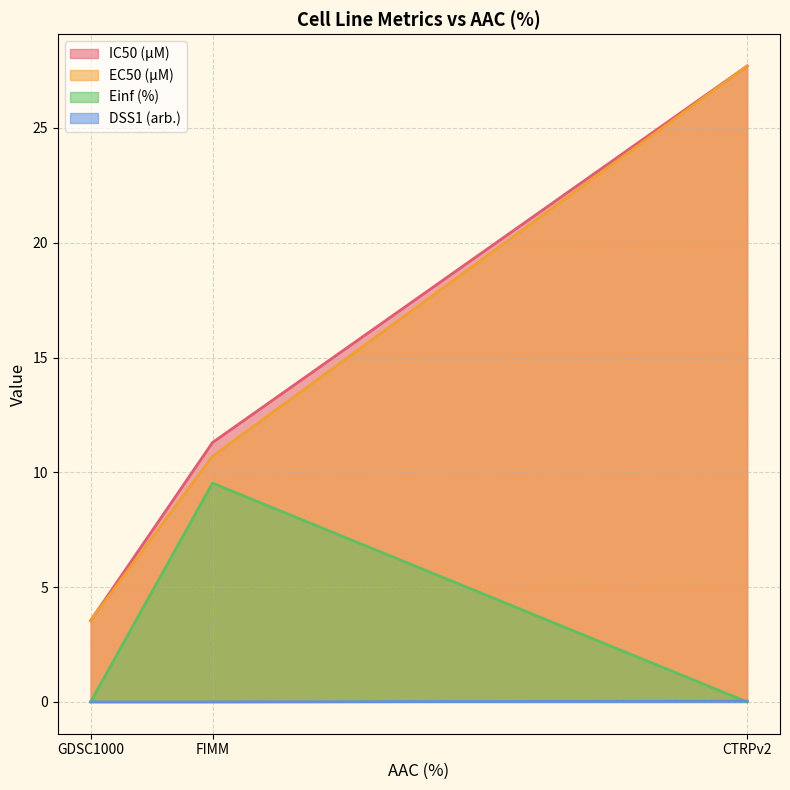

What is the label of the 2nd point from the left?

FIMM